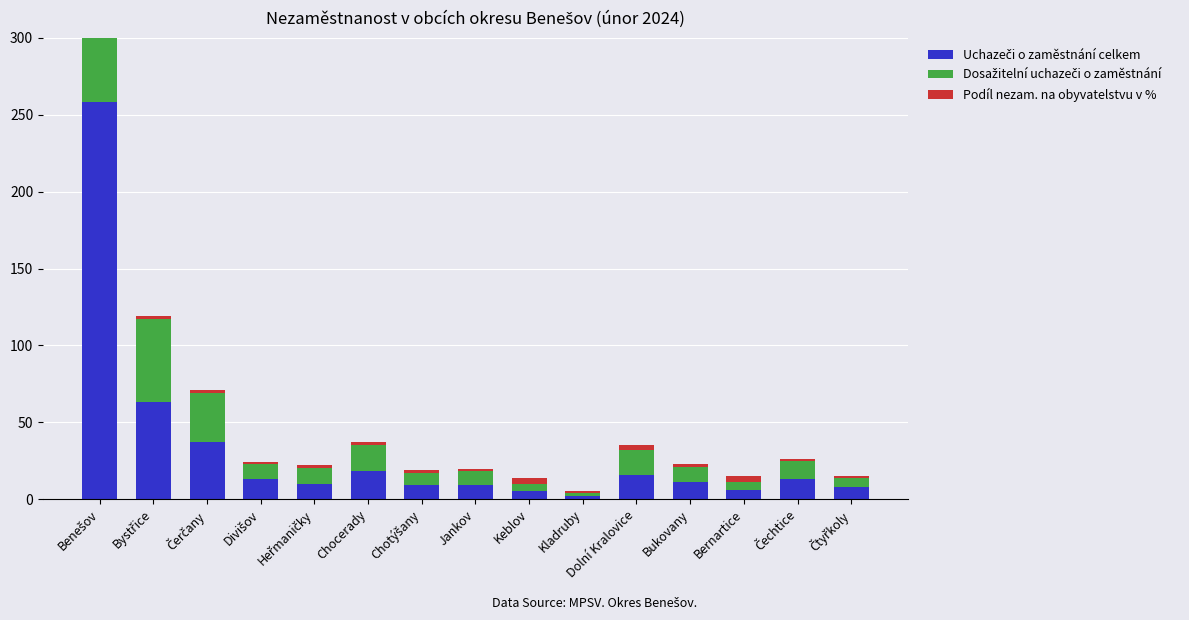

How many data points in Podíl nezam. na obyvatelstvu v % are less than 1?

1